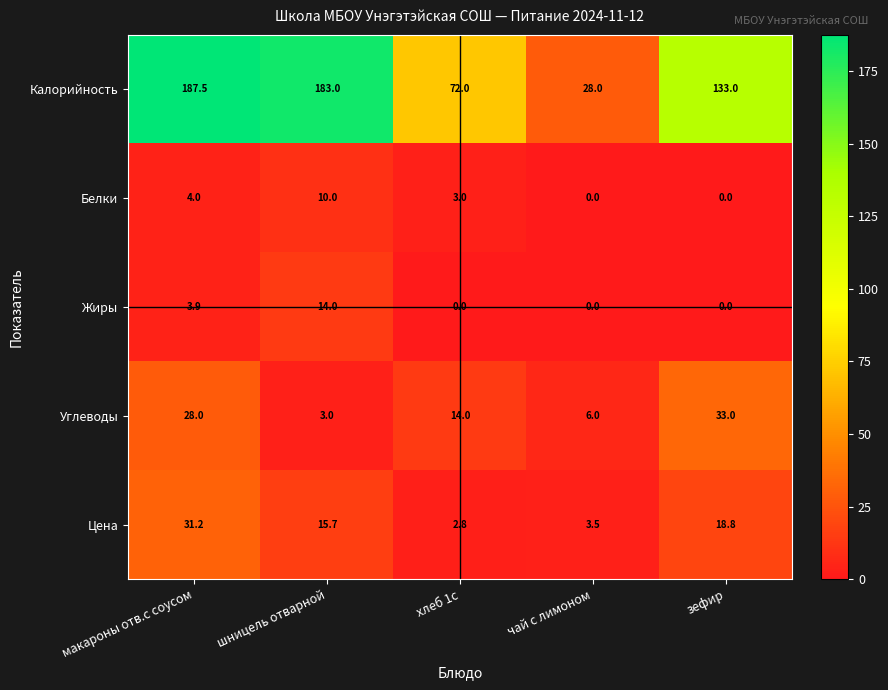

Reading left to right, extract all data points from this chart.

Калорийность: 187.5	183.0	72.0	28.0	133.0
Белки: 4.0	10.0	3.0	0.0	0.0
Жиры: 3.9	14.0	0.0	0.0	0.0
Углеводы: 28.0	3.0	14.0	6.0	33.0
Цена: 31.2	15.7	2.8	3.5	18.8